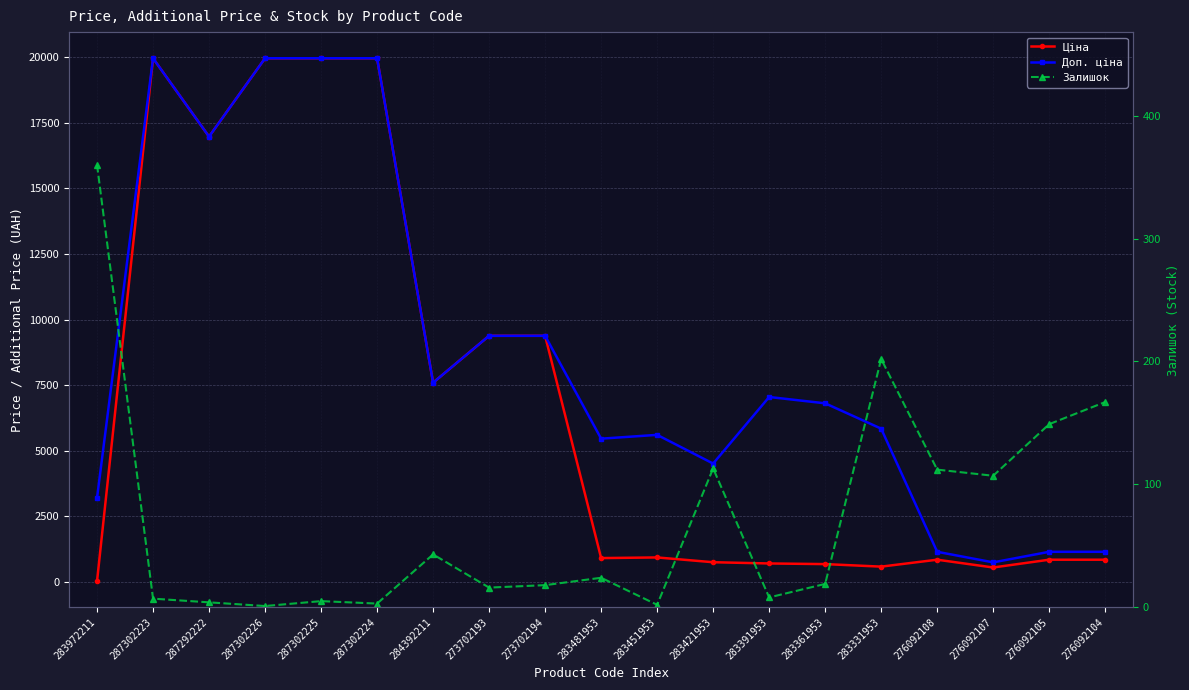

At which category is the sum across all series the highest?

287302223